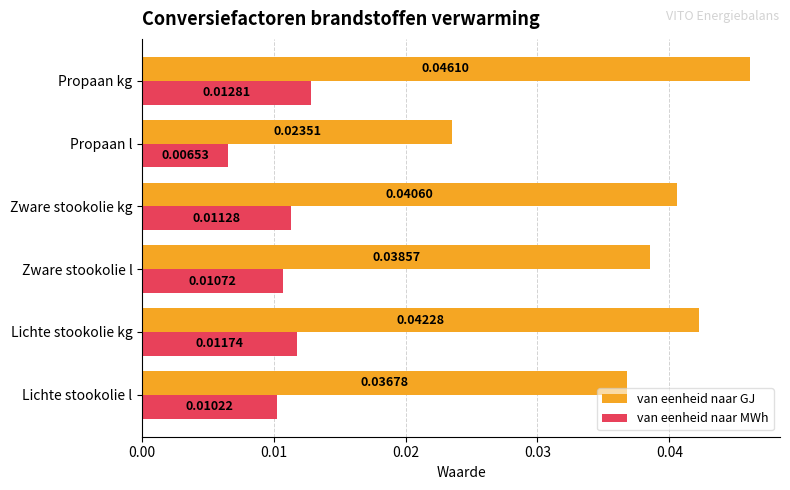

Which series has the largest total across all categories?

van eenheid naar GJ